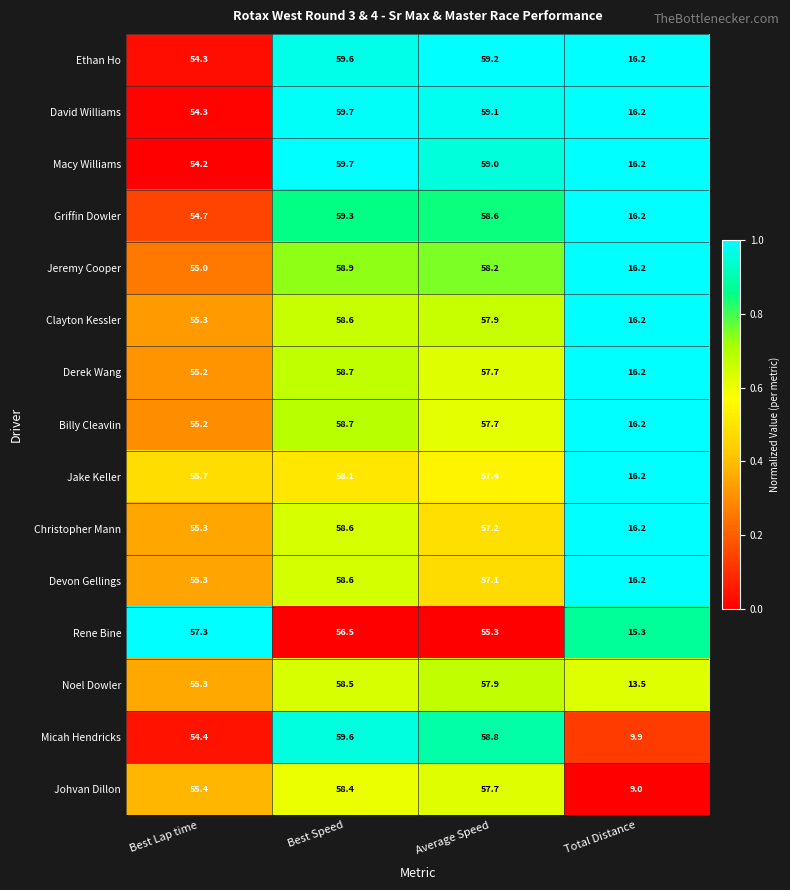

At which category is the sum across all series the highest?

Best Speed